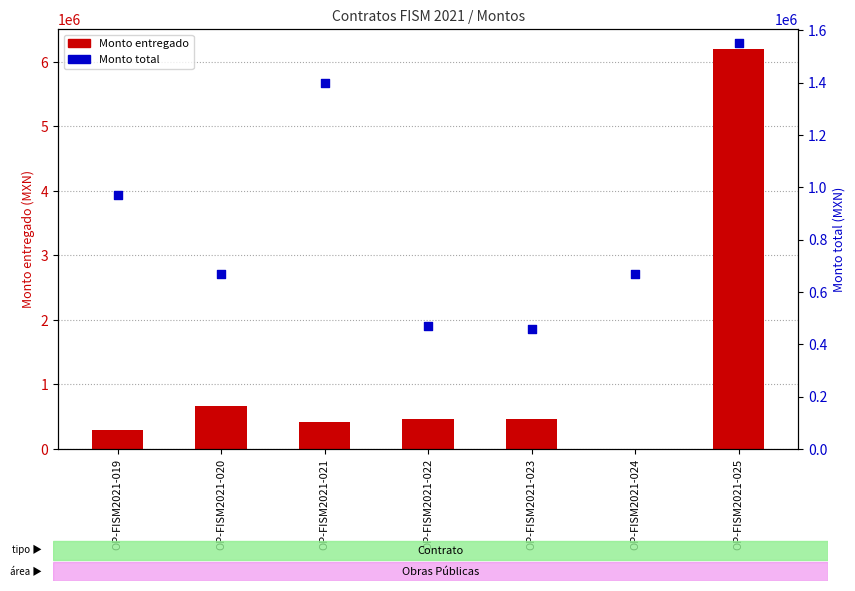

At how many categories does at least one series exceed 160800?

7